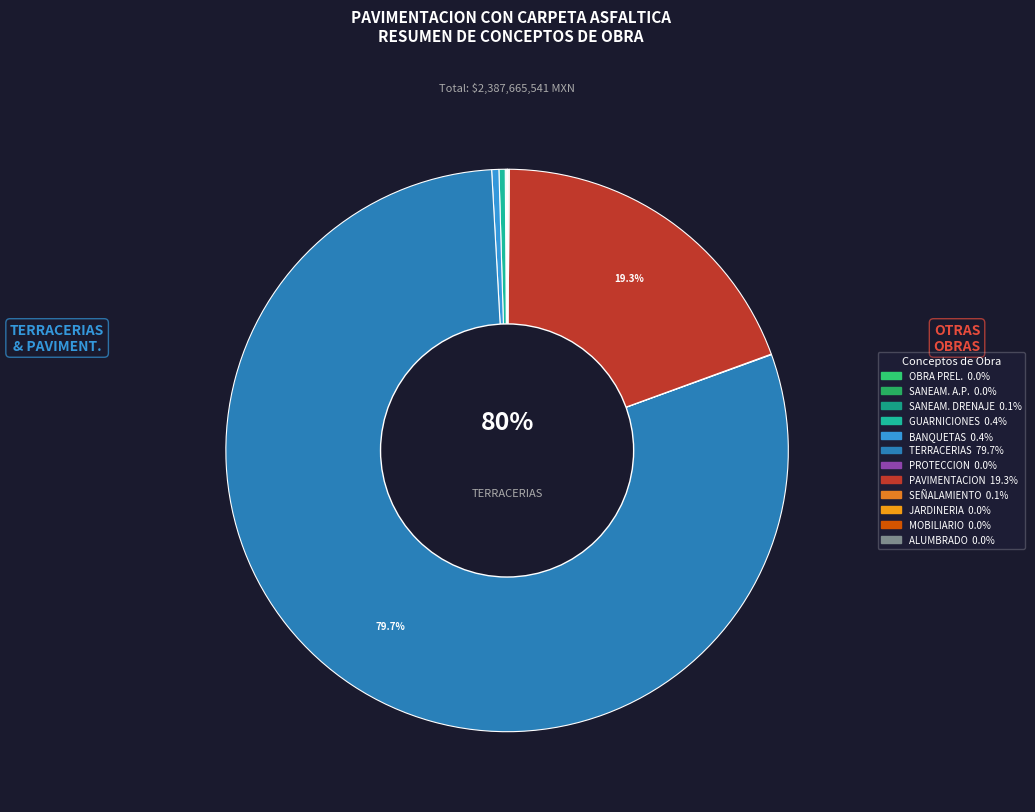

How many slices are in this pie chart?

12